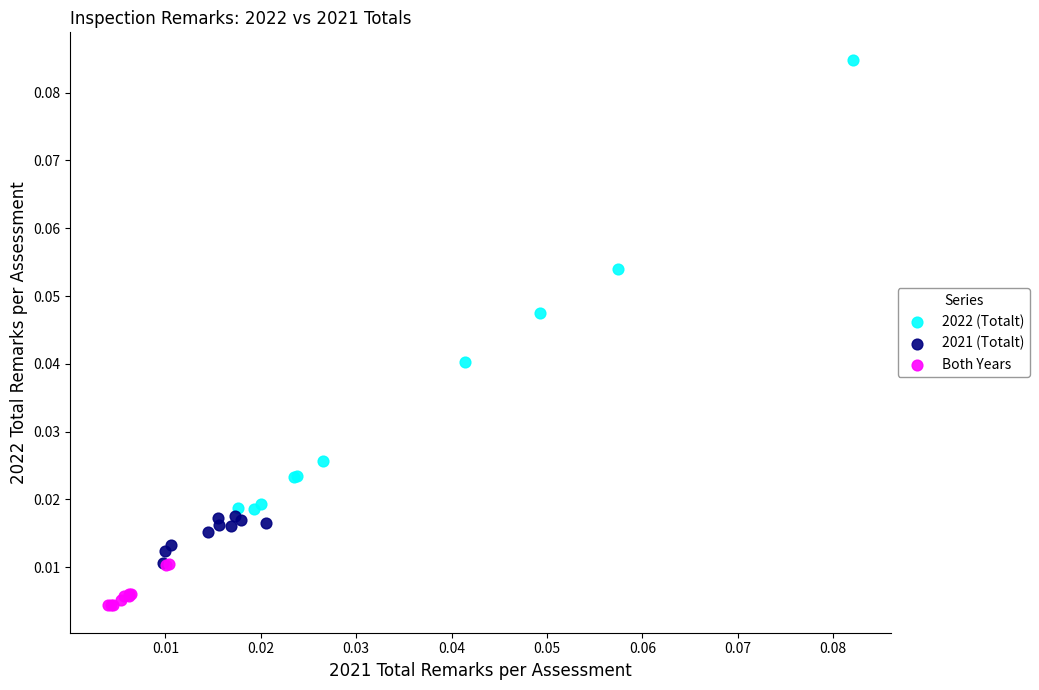

Which series contains the lowest Y value?

Both Years